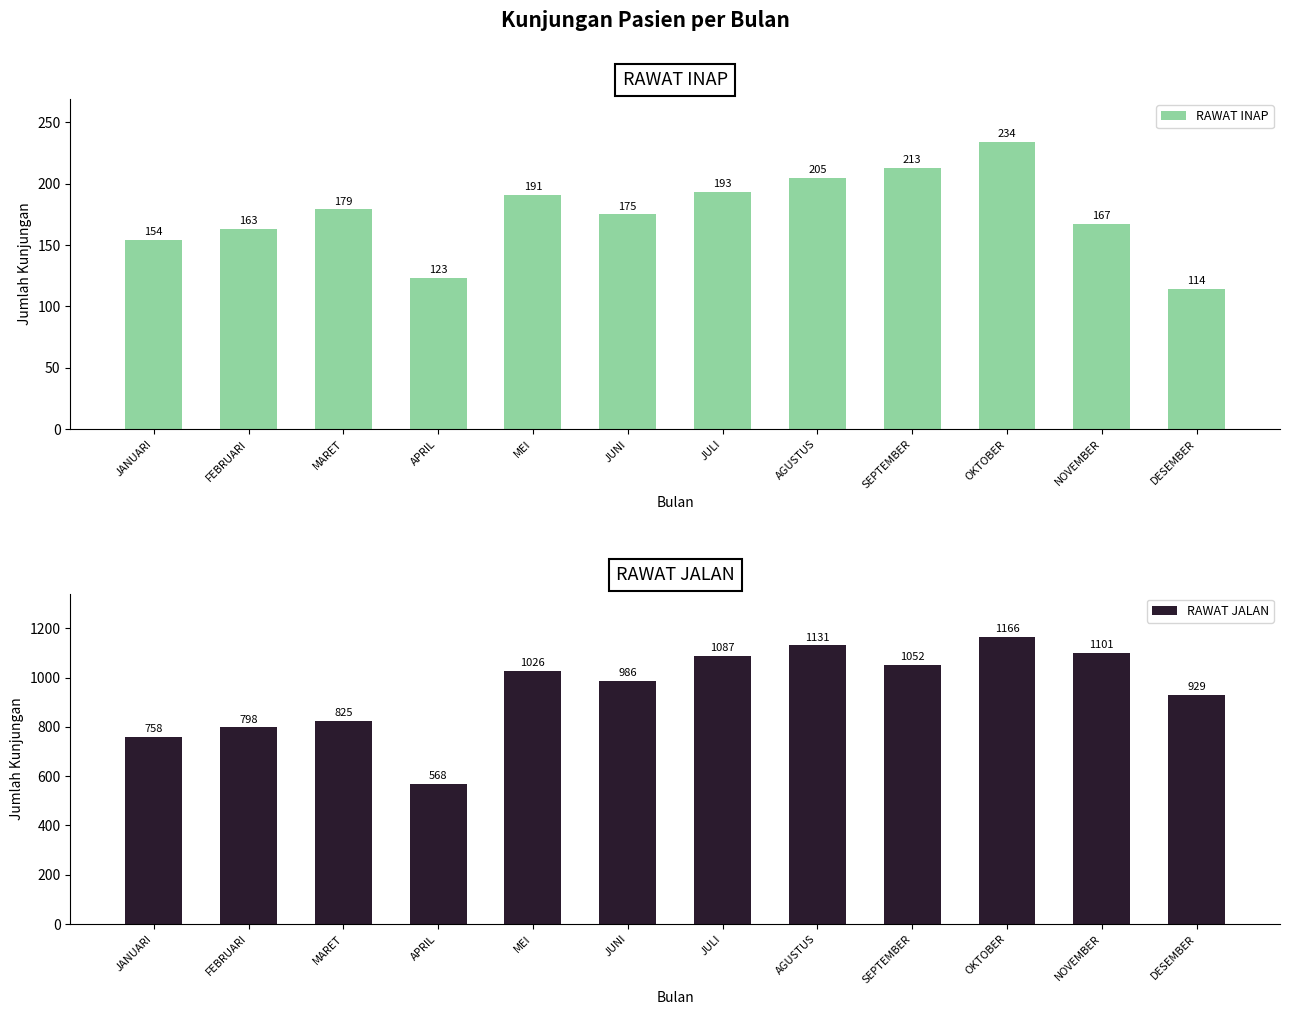

What is the maximum value shown in the chart?

1166